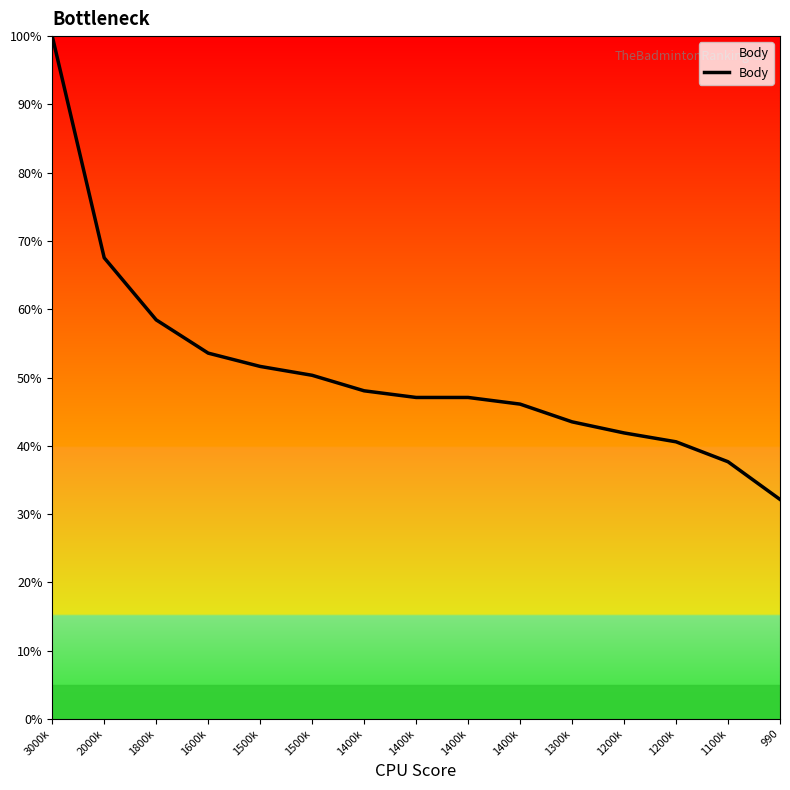

How many lines are shown in the chart?

1